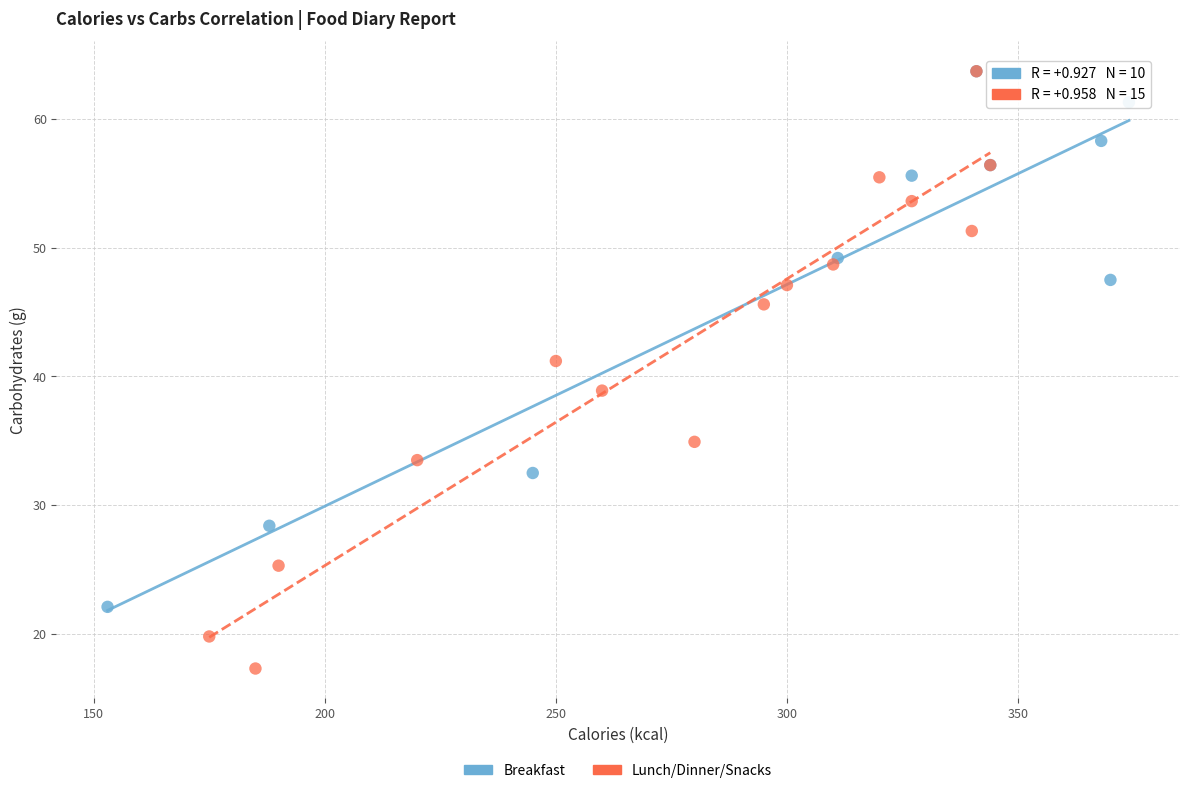

Which series has the largest Y range (max minus min)?

Lunch/Dinner/Snacks